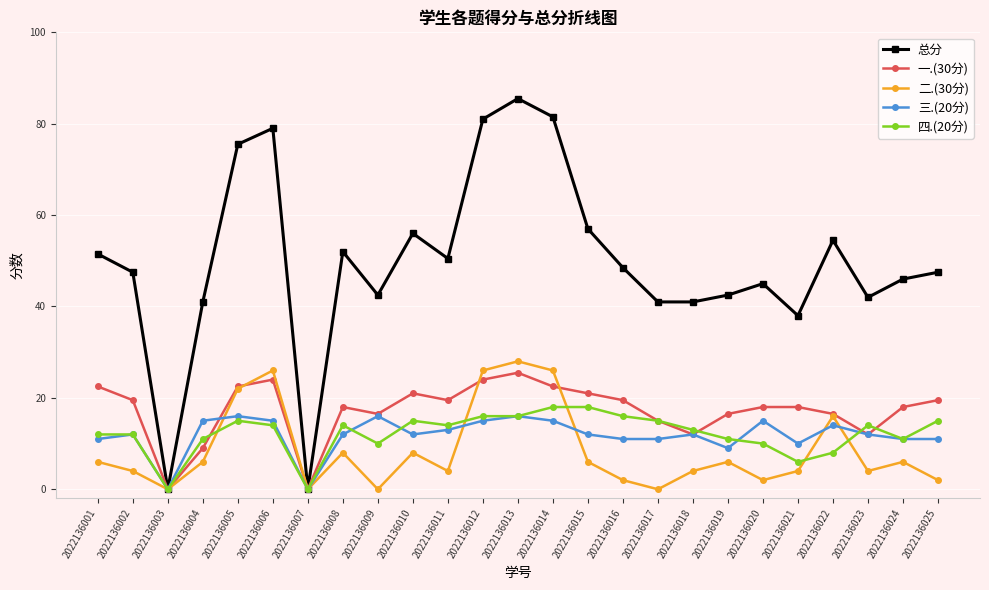

How many interior local peaks does the 总分 series have?

6